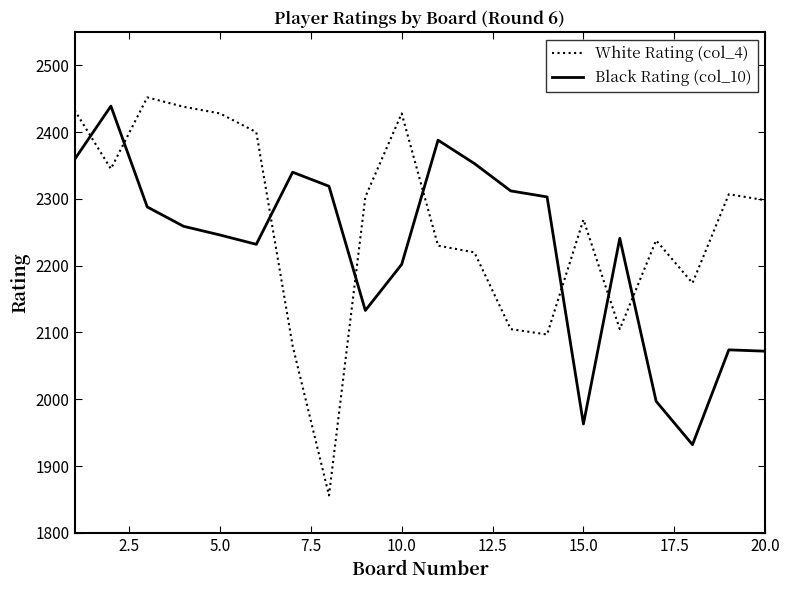

At how many categories does at least one series exceed 2211?

19